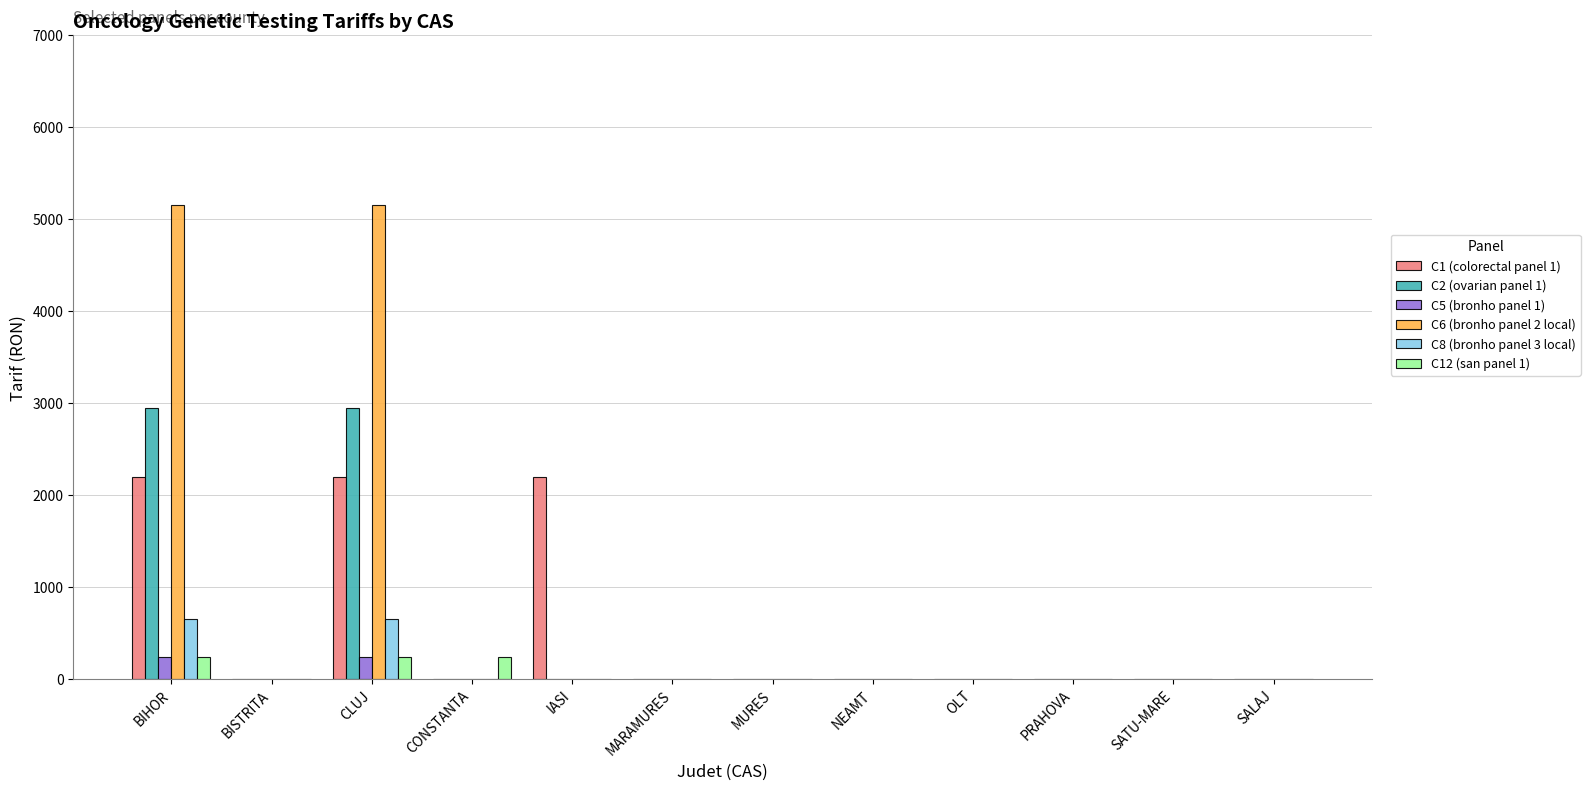

How many groups of bars are there?

12